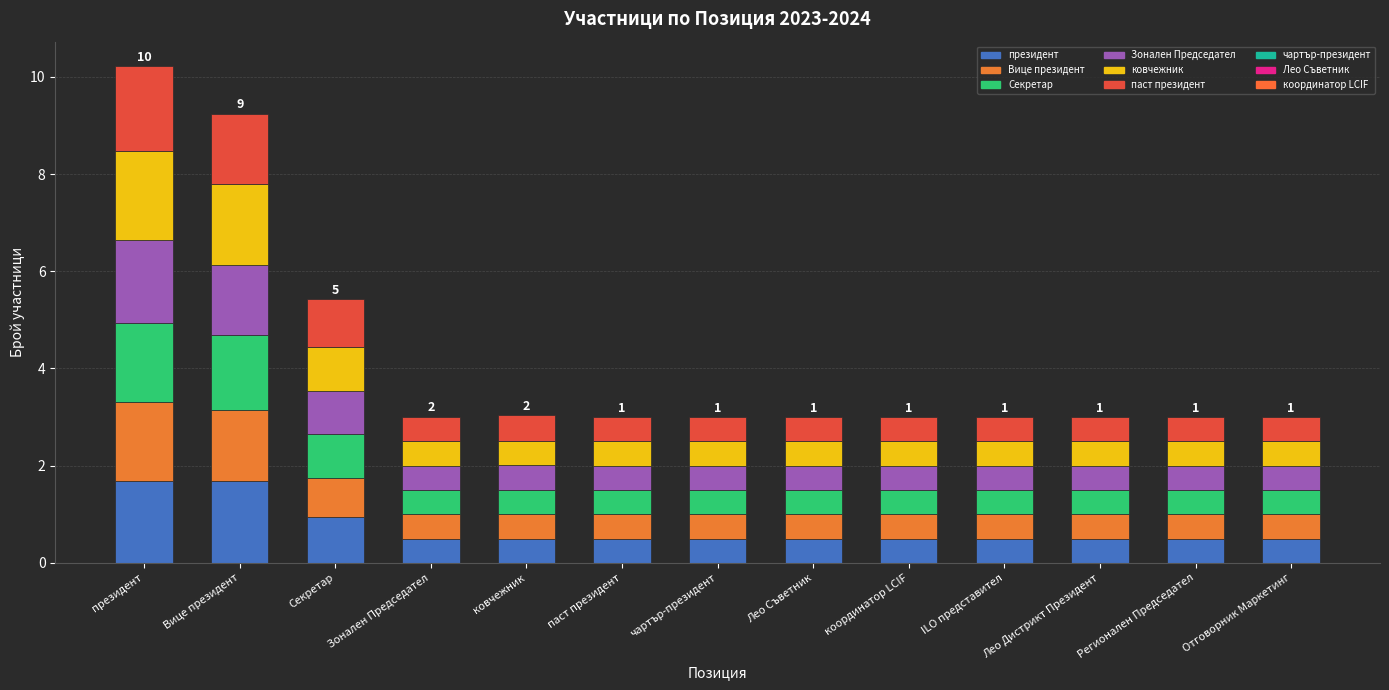

What is the total value across all series at Лео Съветник?

3.0